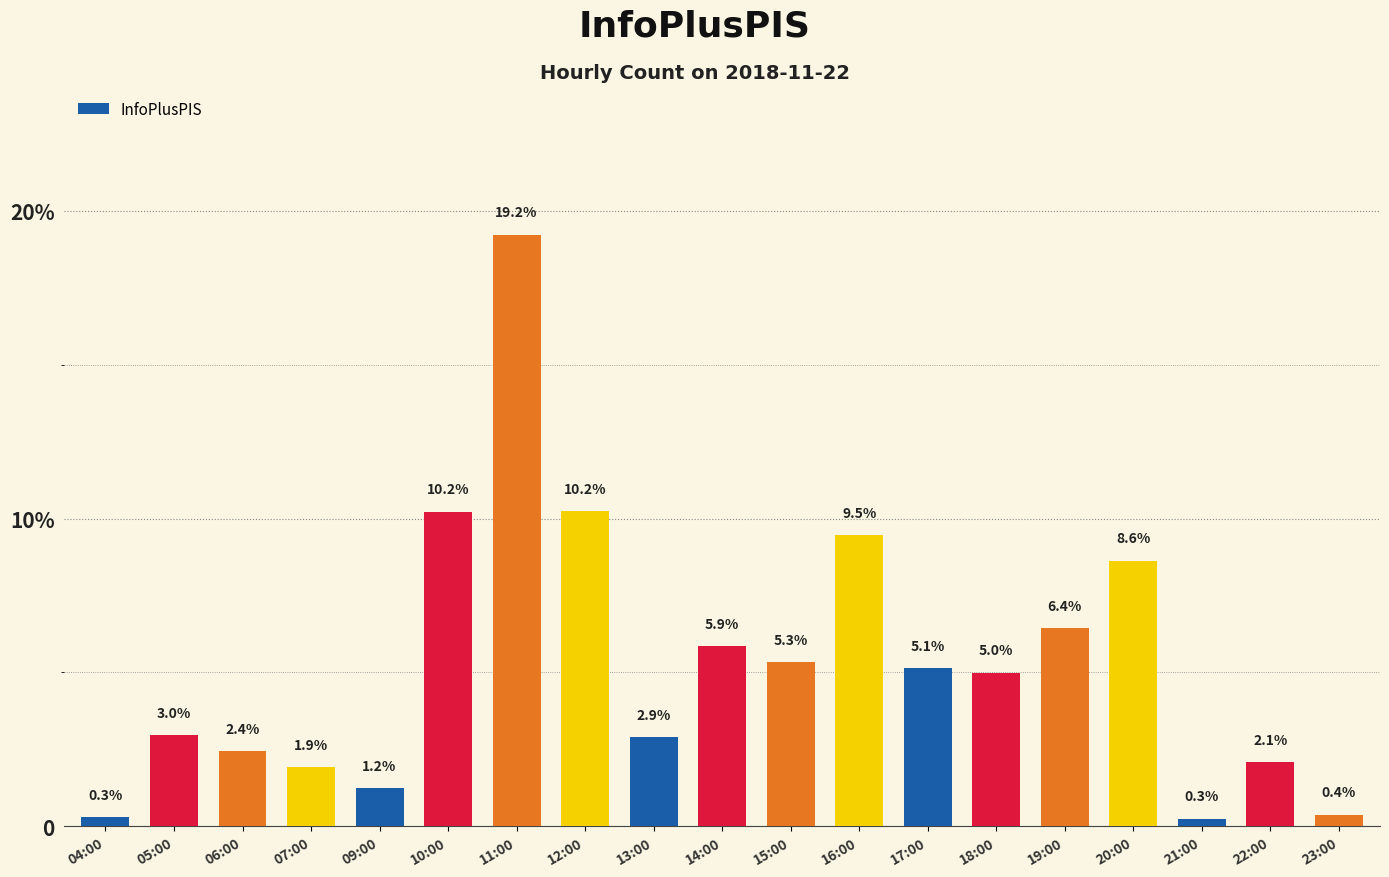

What is the label of the 9th bar from the left?

13:00